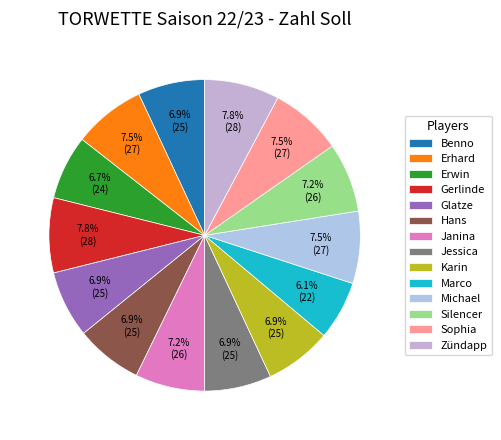

Count the number of slices in the pie.

14